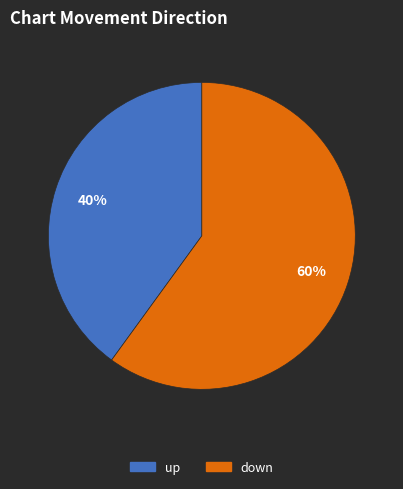

Is it true that up is 40% of the pie?

True